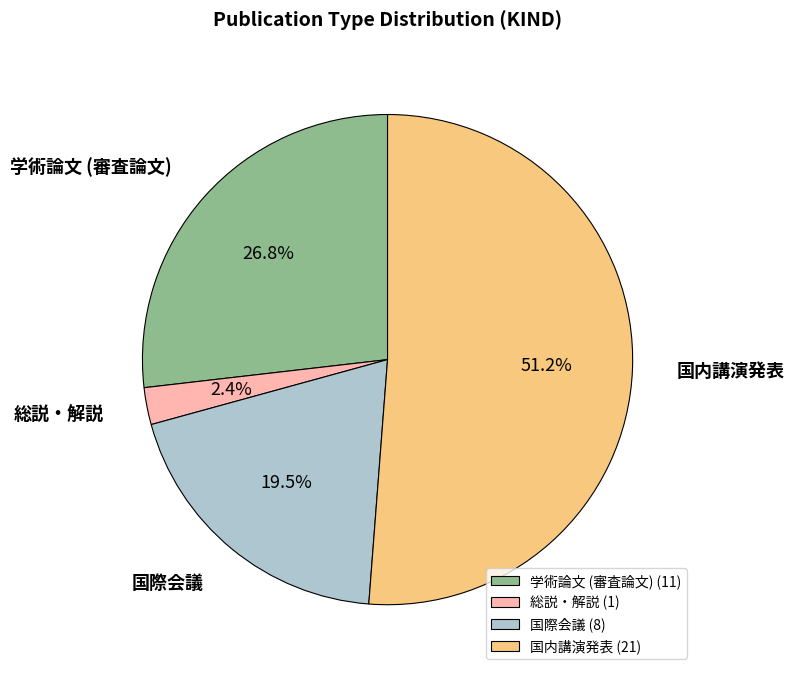

How many slices are in this pie chart?

4